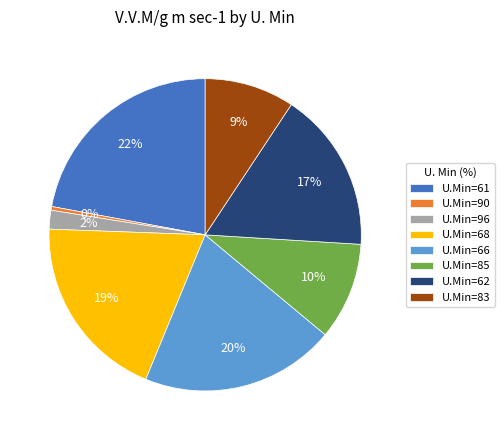

What is the smallest slice in the pie chart?

U.Min=90